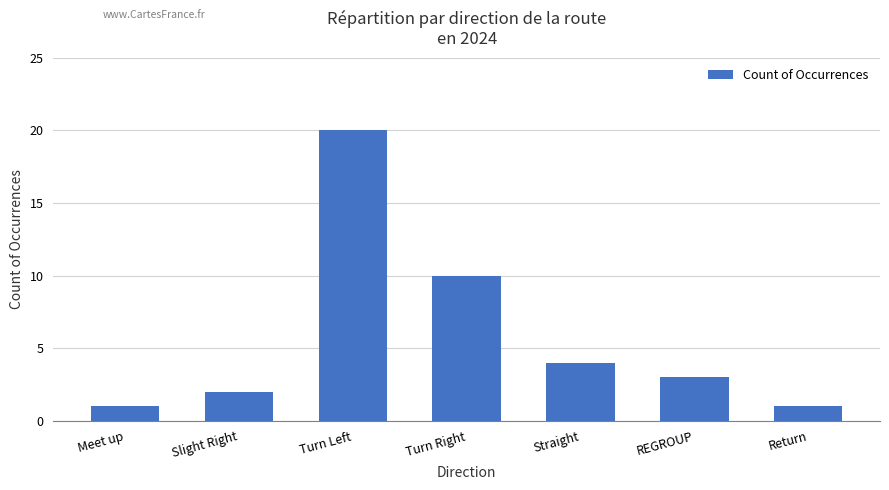

What is the label of the 1st bar from the left?

Meet up